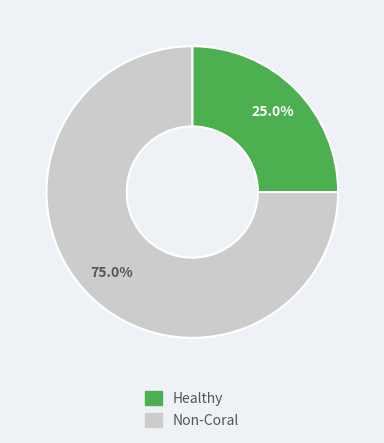

Rank the categories by value from highest to lowest.

Non-Coral, Healthy